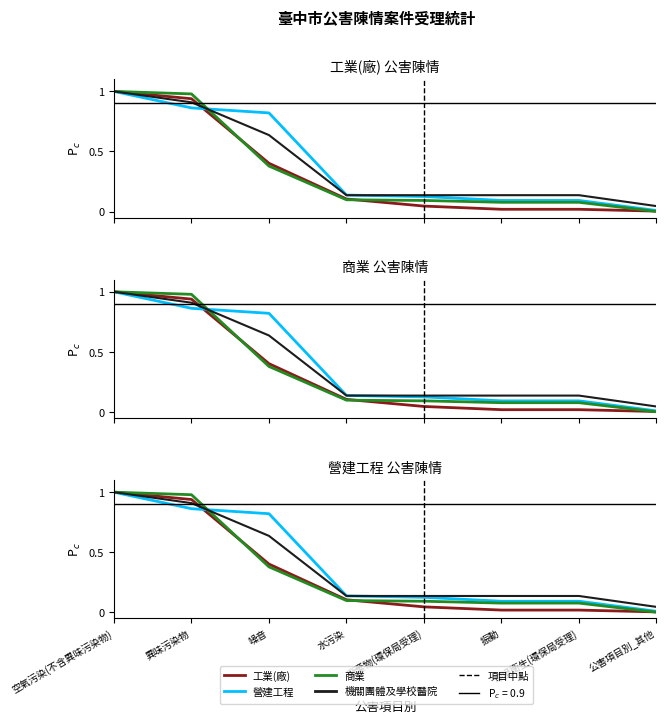

Reading left to right, what are all the values shown in this chart?

工業(廠): 1.0	0.9	0.4	0.1	0.0	0.0	0.0	0.0
營建工程: 1.0	0.9	0.8	0.1	0.1	0.1	0.1	0.0
商業: 1.0	1.0	0.4	0.1	0.1	0.1	0.1	0.0
機關團體及學校醫院: 1.0	0.9	0.6	0.1	0.1	0.1	0.1	0.0